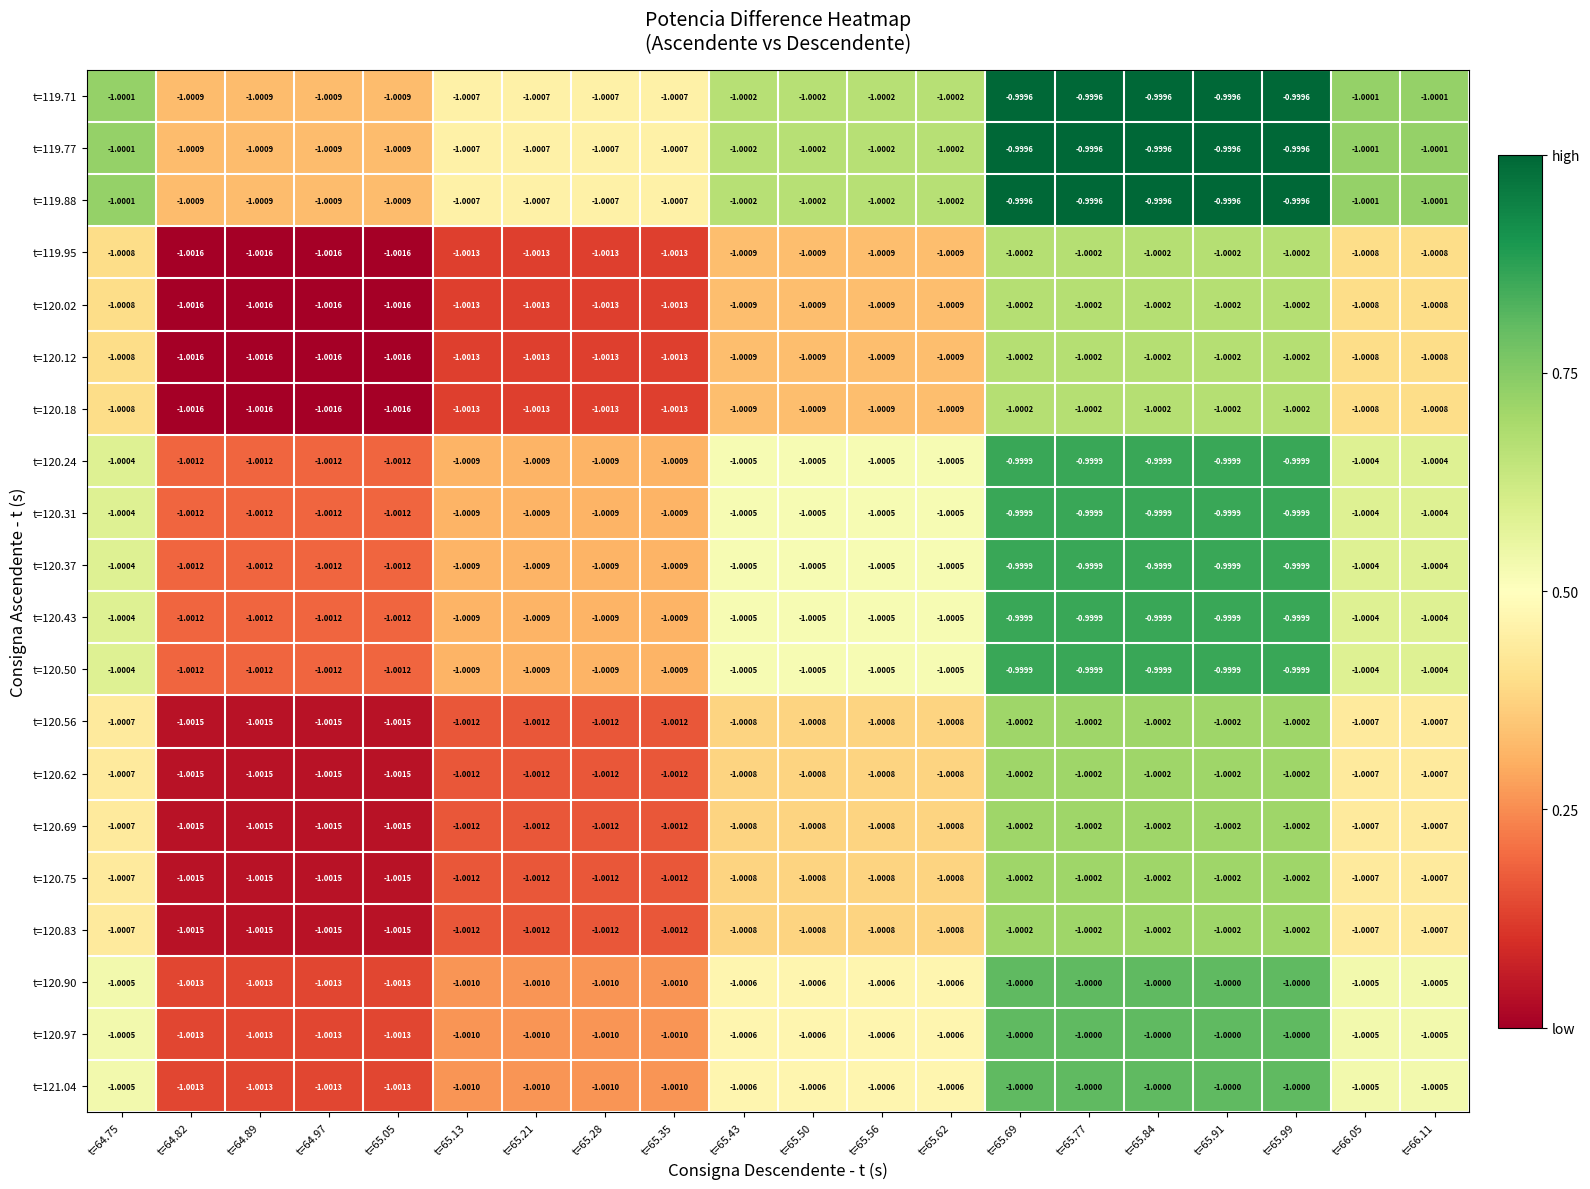

Is the value of t=119.71 at t=65.91 greater than the value of t=120.43 at t=66.05?

Yes